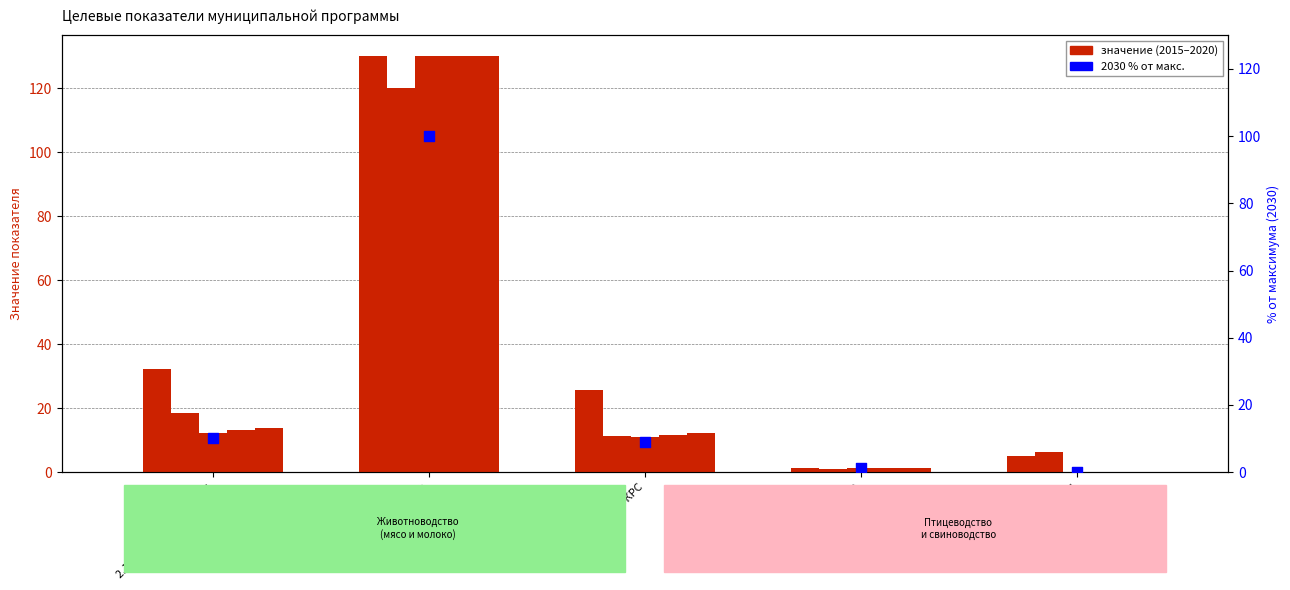

Which series contains the lowest Y value?

2017 (col_7)